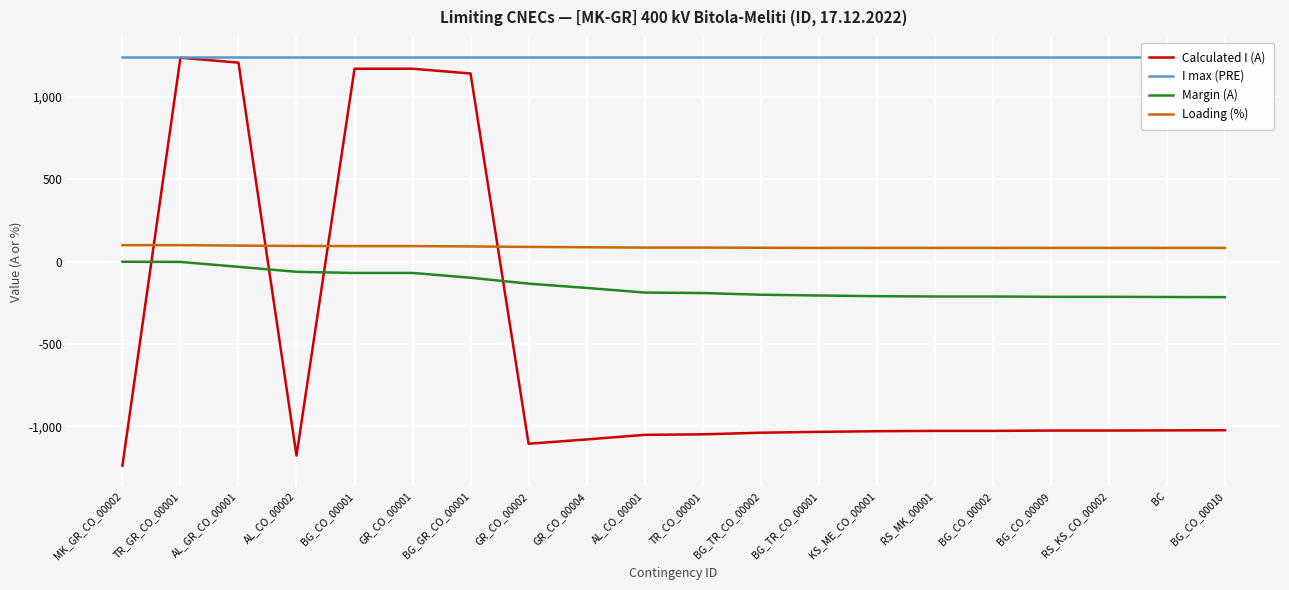

At which category is the sum across all series the highest?

TR_GR_CO_00001